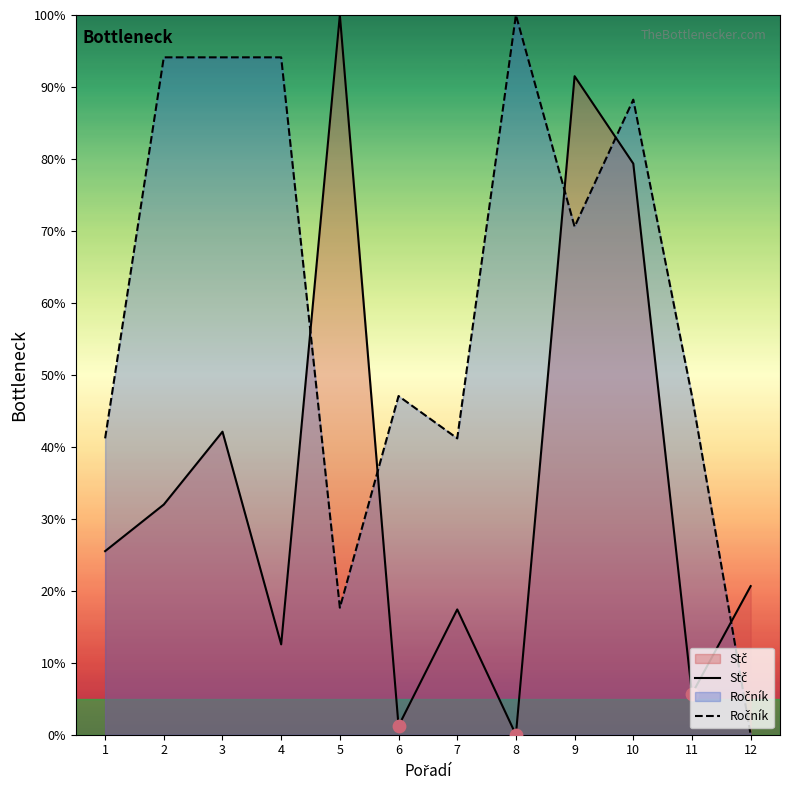

Which series has the largest Y range (max minus min)?

Stč